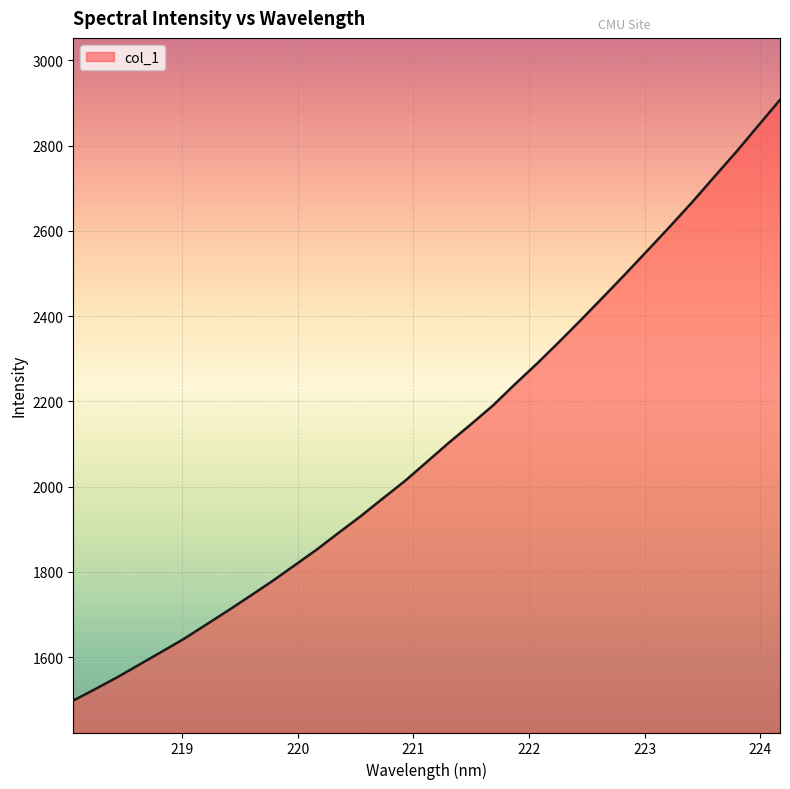

Reading left to right, extract all data points from this chart.

1498.1	1525.2	1553.1	1582.9	1612.6	1642.8	1675.9	1709.2	1743.5	1778.2	1815.0	1851.8	1891.5	1930.6	1972.1	2013.0	2058.1	2103.3	2146.4	2190.7	2240.9	2289.3	2340.1	2392.2	2445.5	2499.3	2554.3	2609.6	2666.3	2725.5	2784.4	2845.9	2907.3